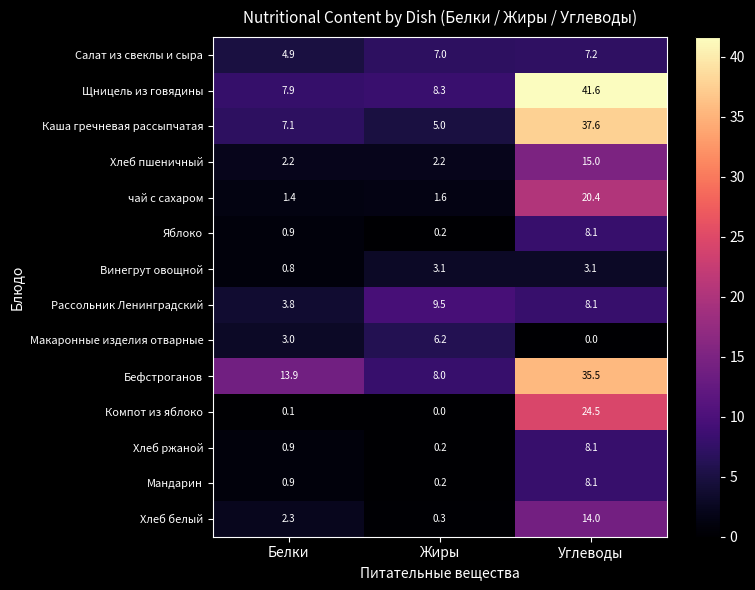

Which series has the largest total across all categories?

Щницель из говядины